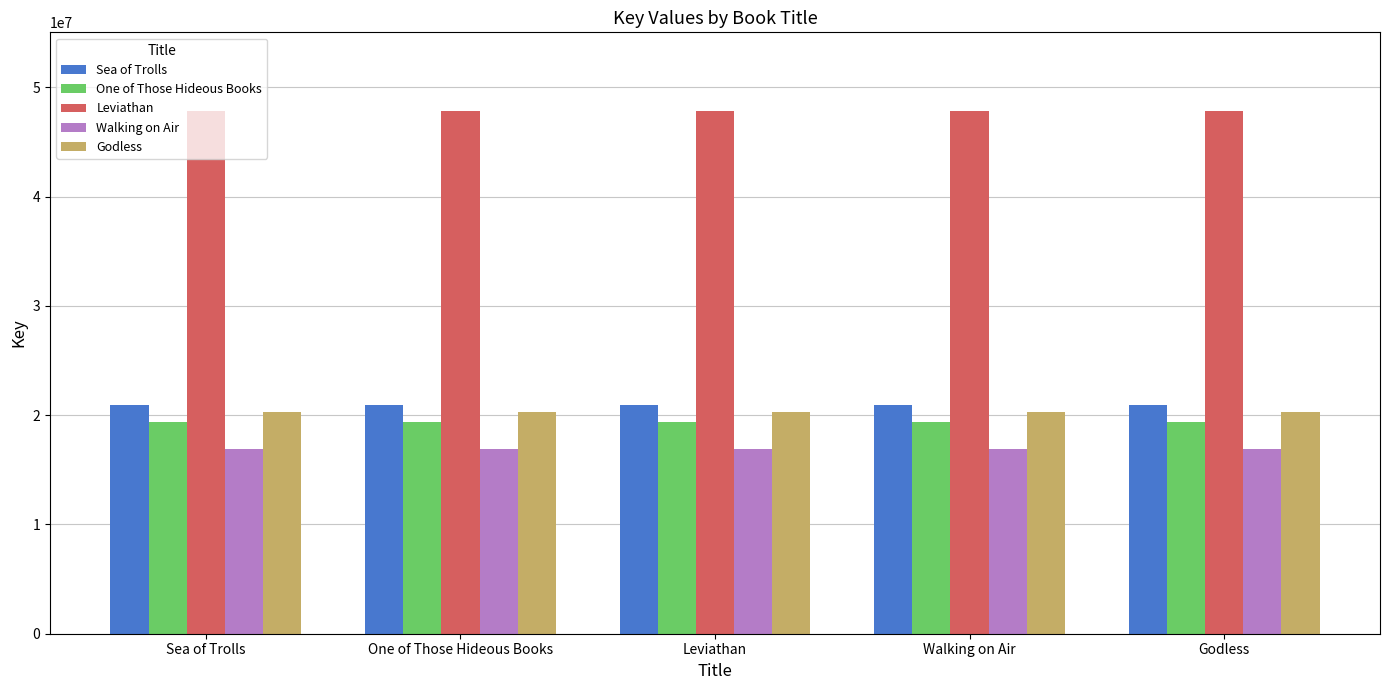

What is the highest value of the Godless series?

20265296